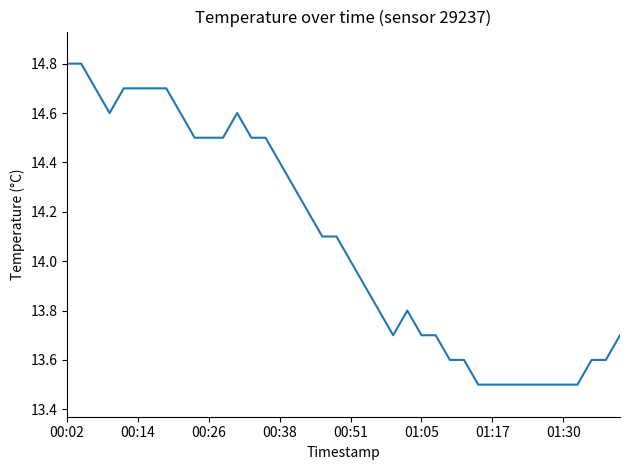

What is the smallest value displayed?

13.5